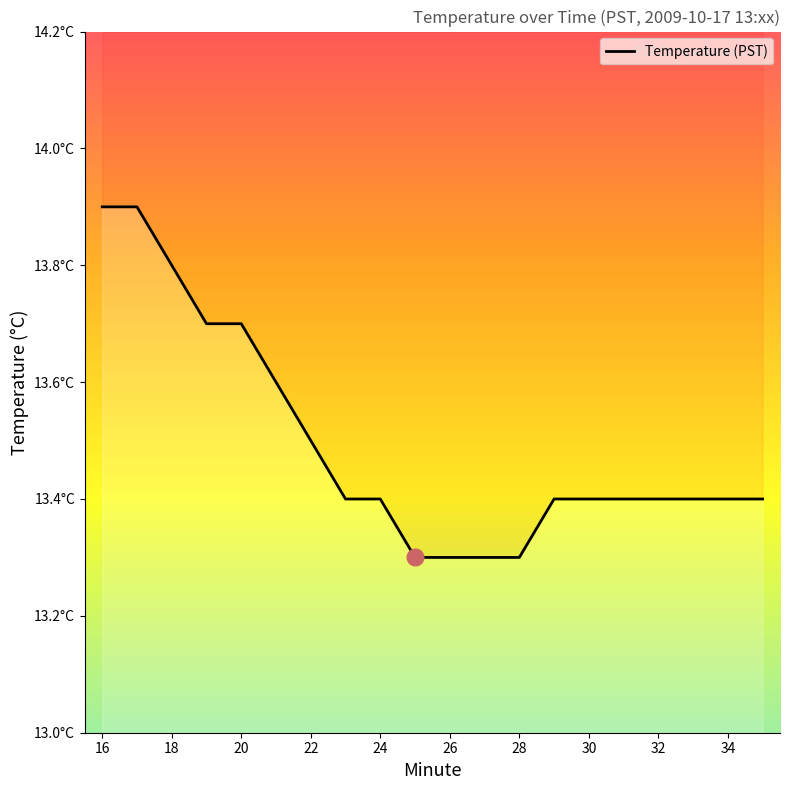

Rank the categories by value from lowest to highest.

25, 26, 27, 28, 23, 24, 29, 30, 31, 32, 33, 34, 35, 22, 21, 19, 20, 18, 16, 17